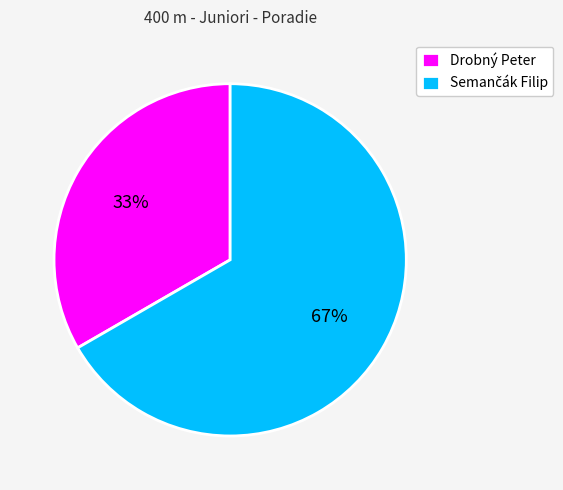

What percentage is the Drobný Peter slice, to the nearest percent?

33%